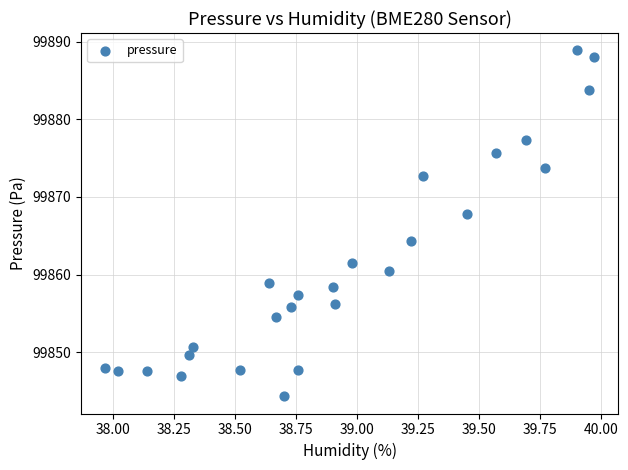

What is the range of X values (max minus min)?

2.0